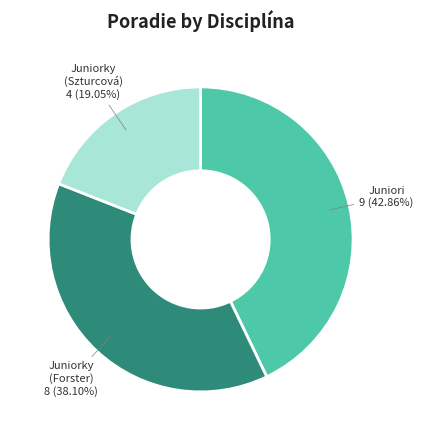

Is there a majority slice in this chart?

No